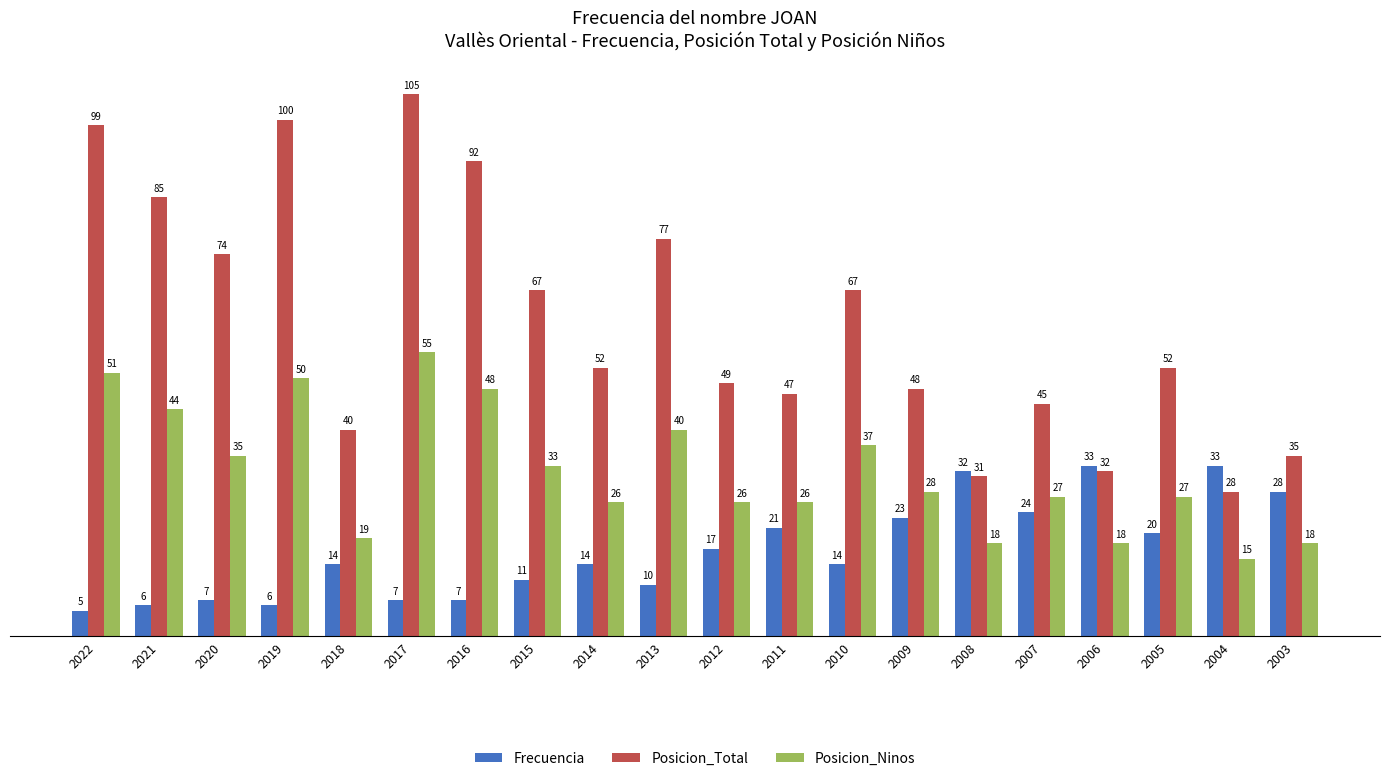

Reading left to right, extract all data points from this chart.

Frecuencia: 5	6	7	6	14	7	7	11	14	10	17	21	14	23	32	24	33	20	33	28
Posicion_Total: 99	85	74	100	40	105	92	67	52	77	49	47	67	48	31	45	32	52	28	35
Posicion_Ninos: 51	44	35	50	19	55	48	33	26	40	26	26	37	28	18	27	18	27	15	18